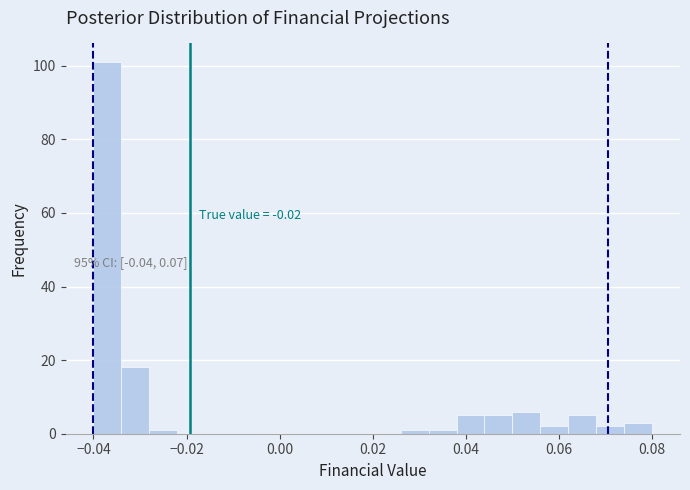

Around what value on the x-axis is the tallest bar? Give the approximate position of its centre, as read against the axis.

-0.036